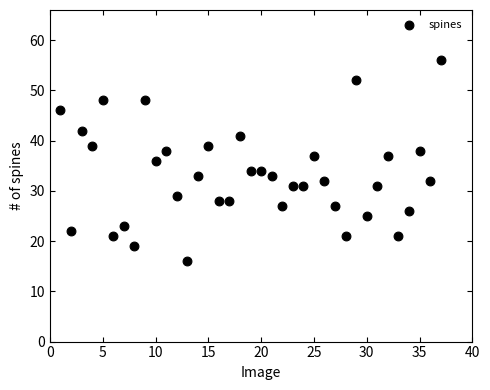

What is the range of X values (max minus min)?

36